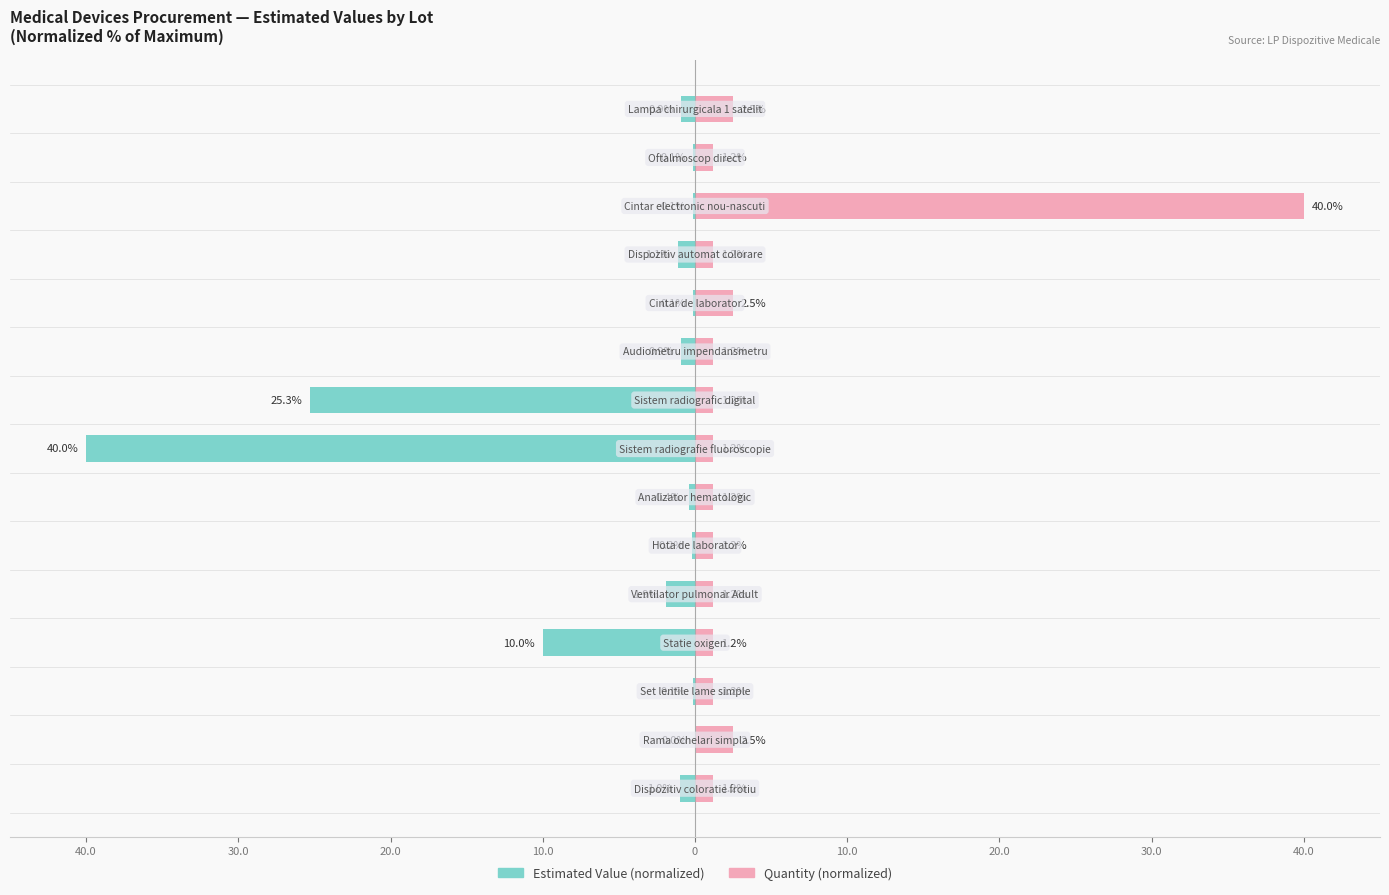

True or false: Estimated Value has a value of -1.1 at 11.

True